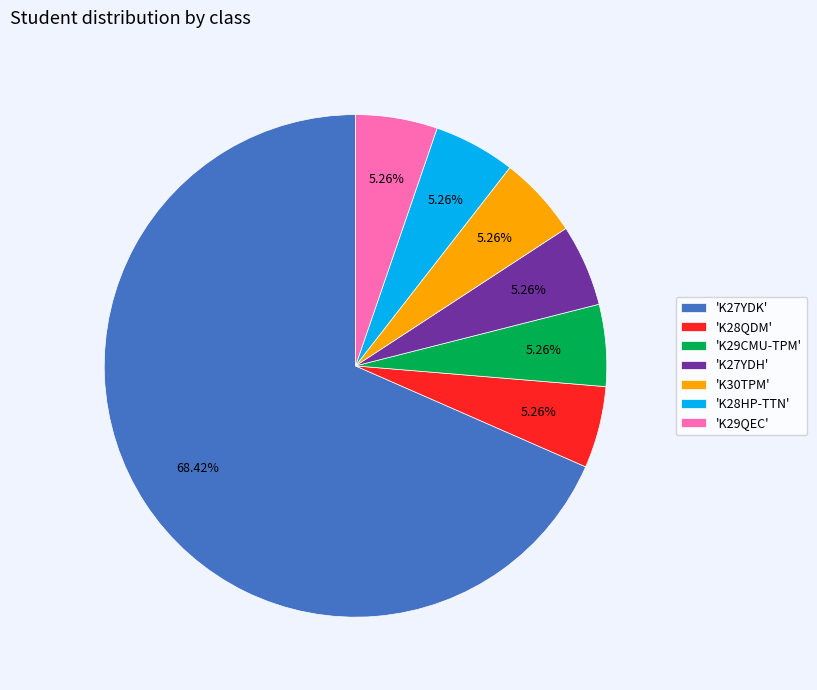

Approximately how many times larger is the value at 'K28QDM' compared to 'K30TPM'?

1.0